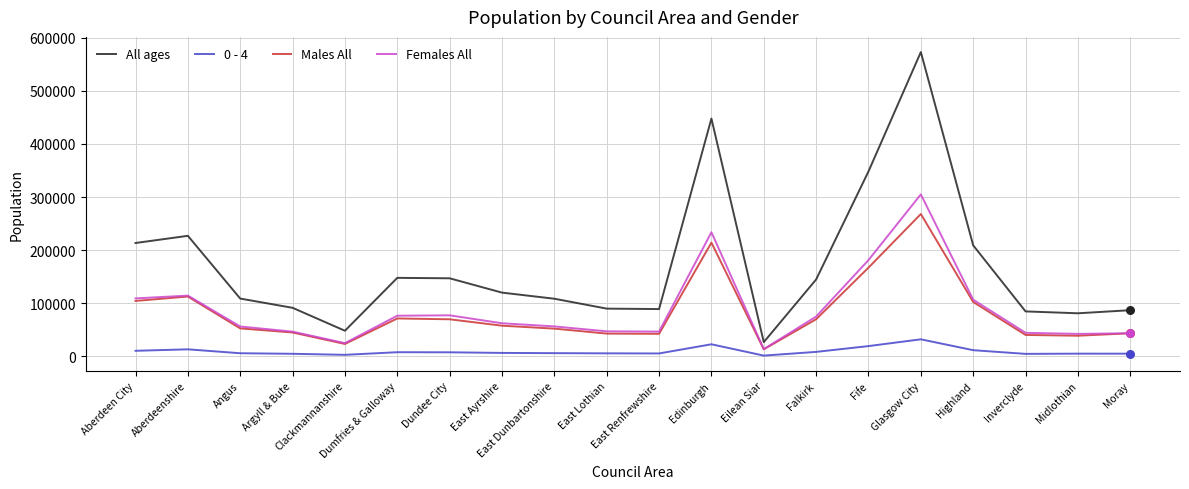

At which category is the sum across all series the highest?

Glasgow City